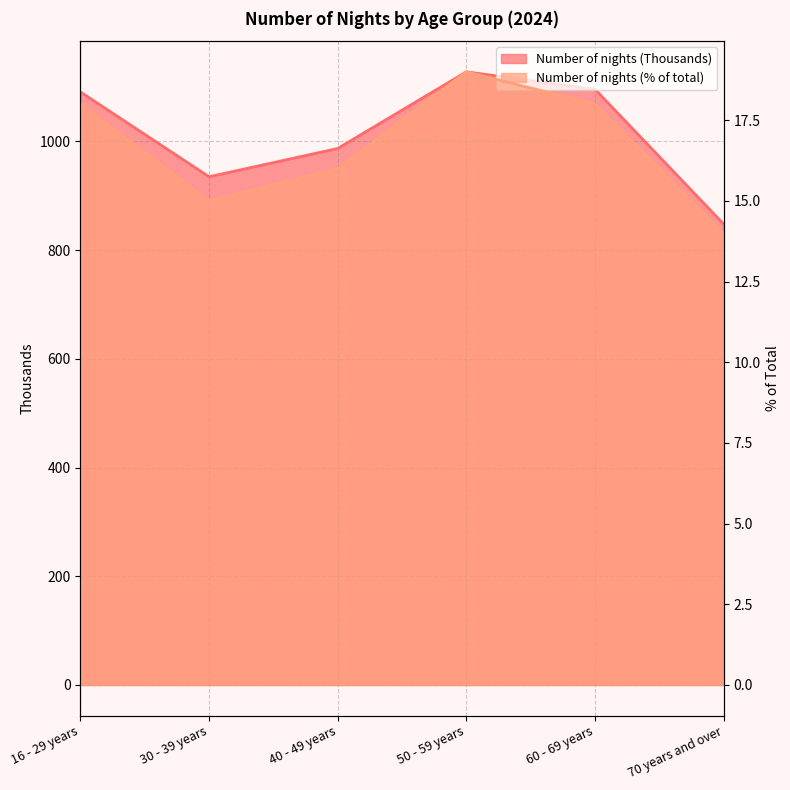

True or false: Number of nights (Thousands) and Number of nights (% of total) intersect in this chart.

False